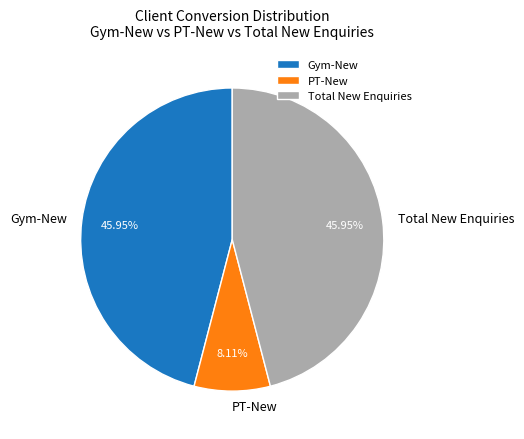

Is there a majority slice in this chart?

No